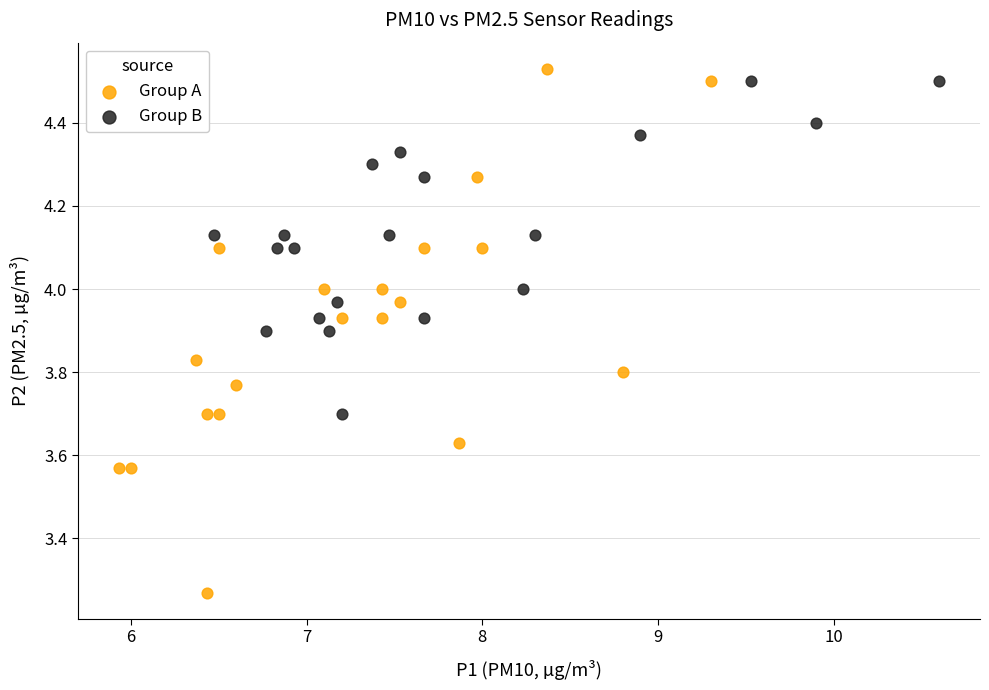

Which series has the widest spread of Y values?

Group A